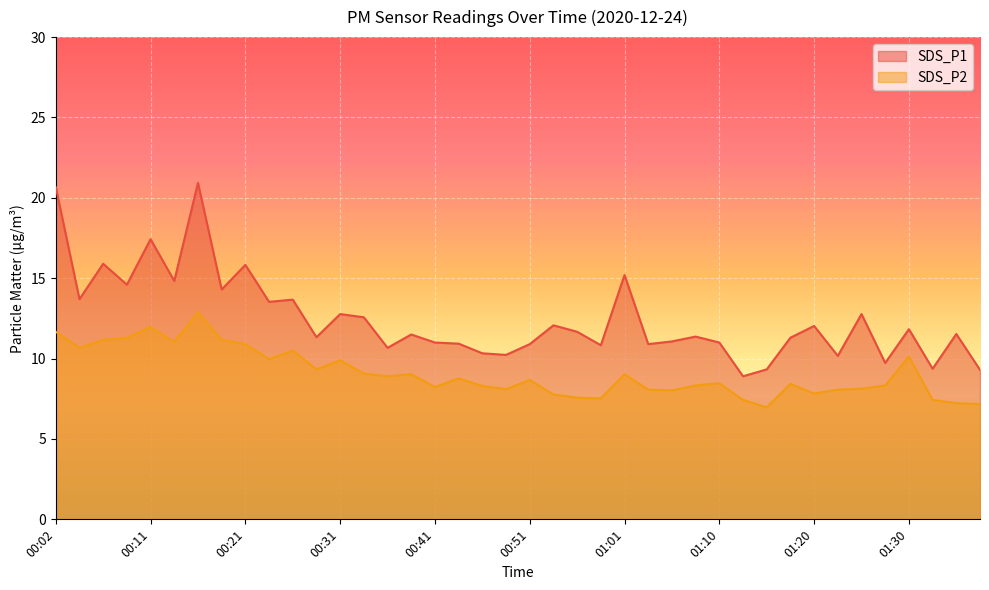

The SDS_P1 series shows 10.9 at 00:51. True or false?

True